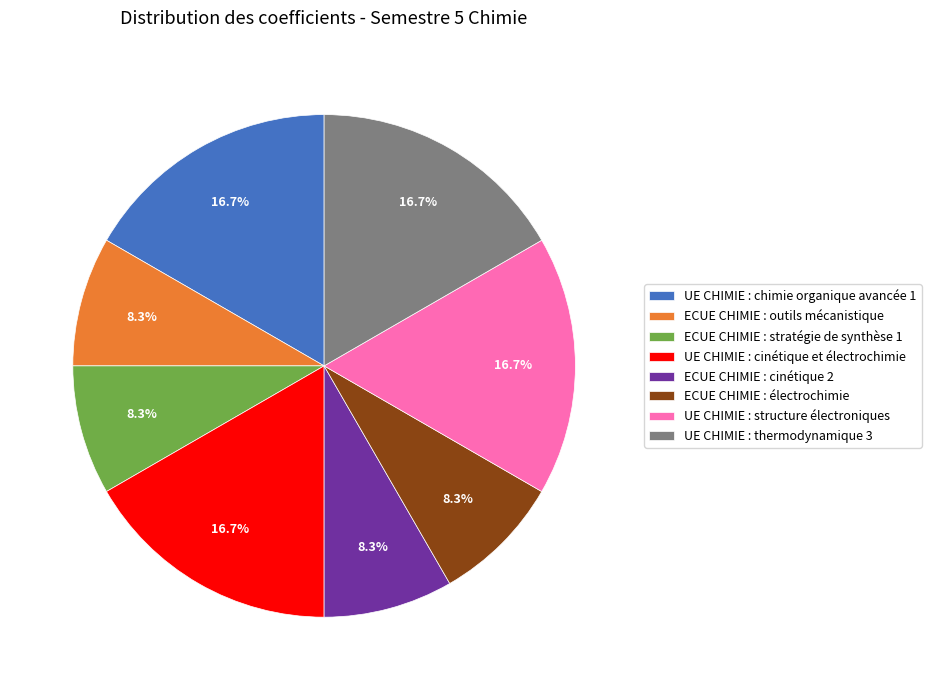

Is there a majority slice in this chart?

No